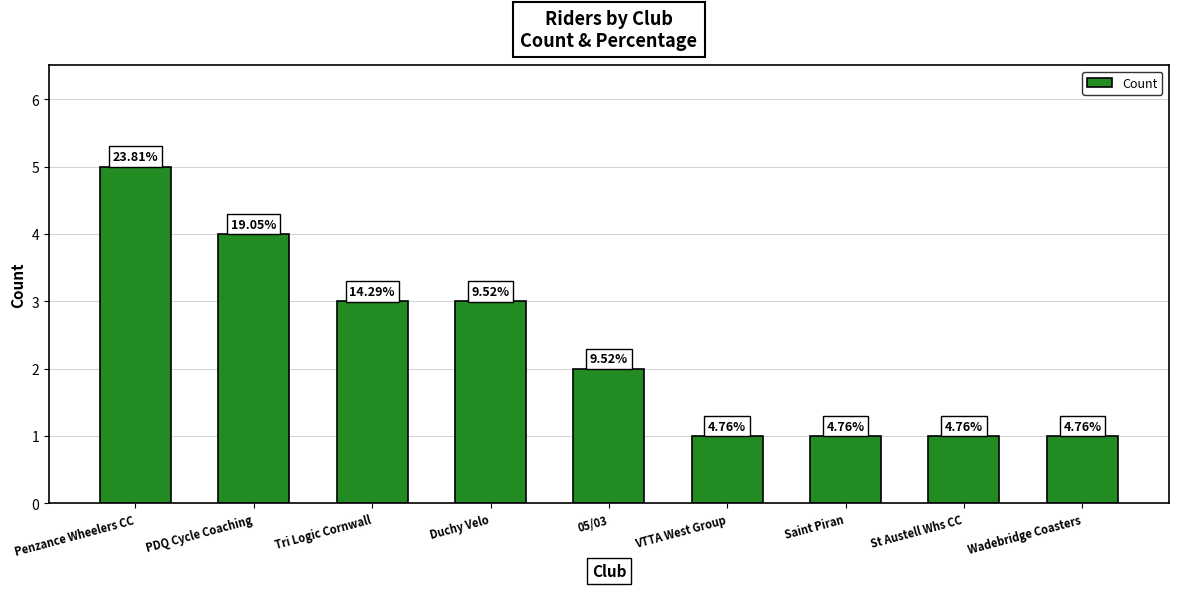

Reading left to right, list all the values displayed in this chart.

Penzance Wheelers CC=5	PDQ Cycle Coaching=4	Tri Logic Cornwall=3	Duchy Velo=3	05/03=2	VTTA West Group=1	Saint Piran=1	St Austell Whs CC=1	Wadebridge Coasters=1